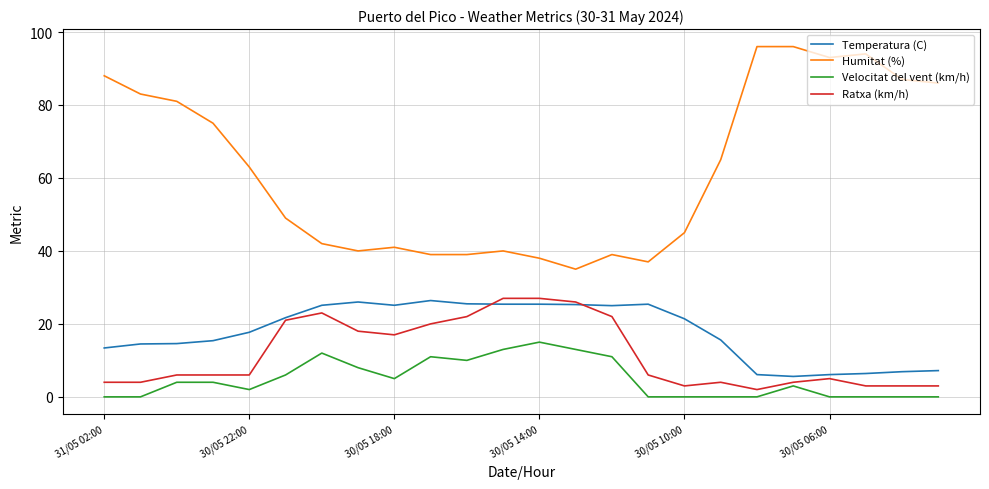

True or false: Temperatura (C) and Velocitat del vent (km/h) cross at least once.

False